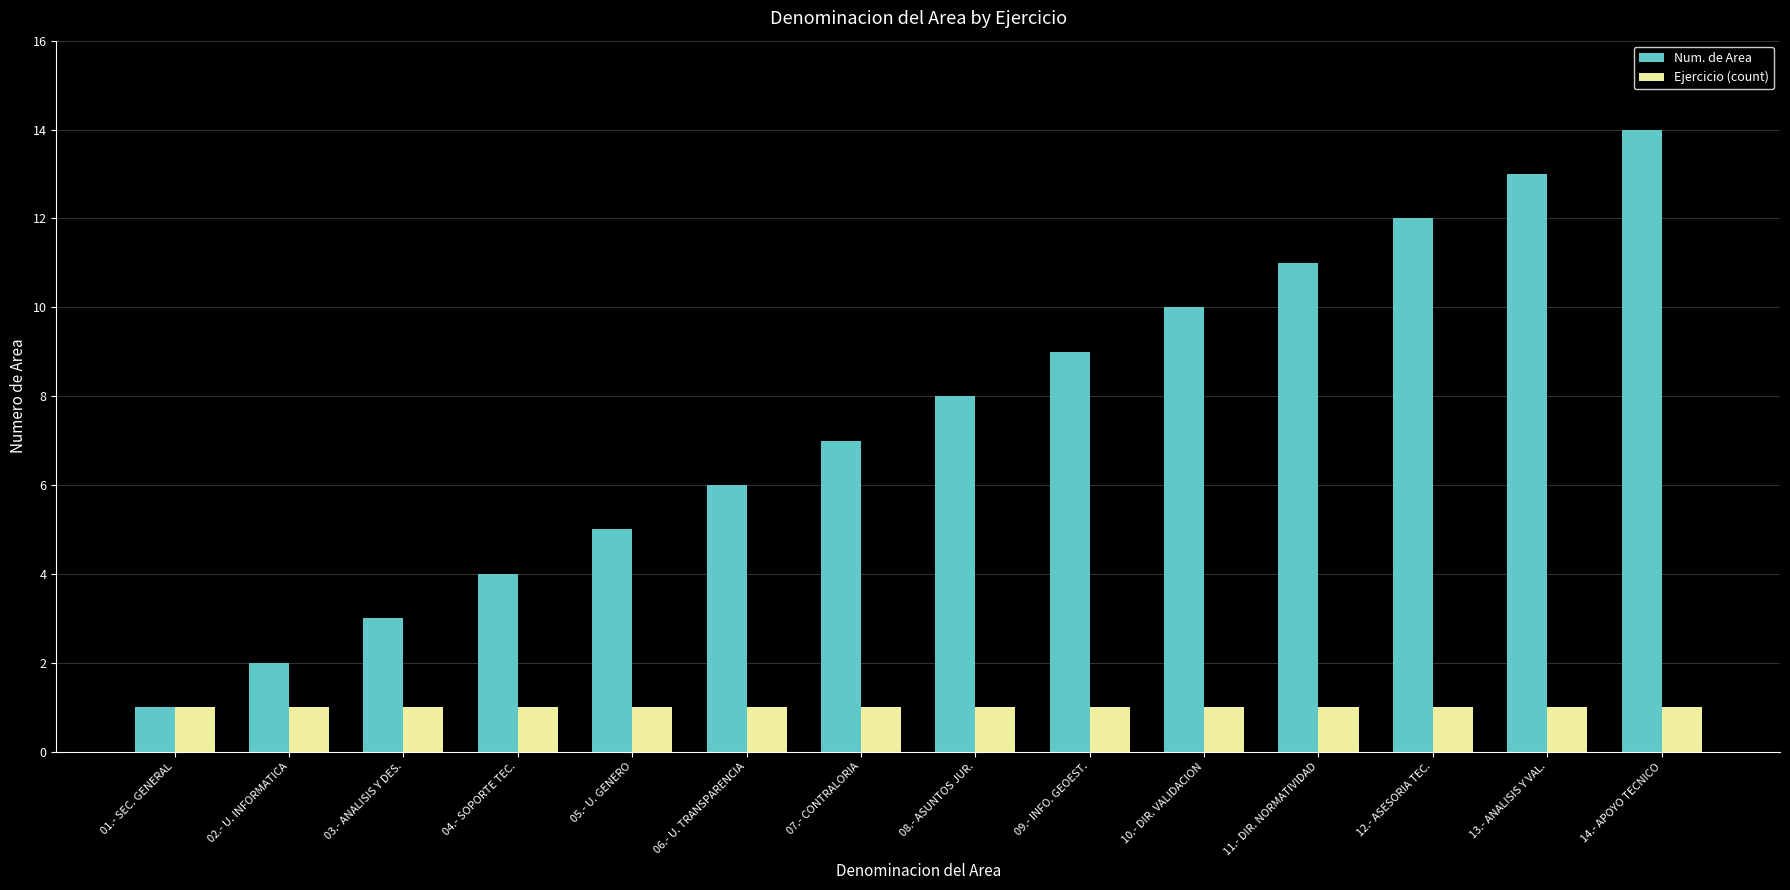

Where is Num. de Area nearest to the value 7?

07.- CONTRALORIA